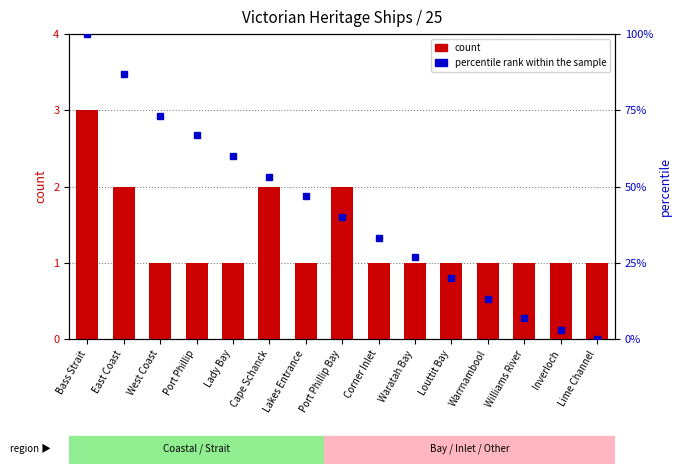

How many data points in percentile rank within the sample are above 40?

7